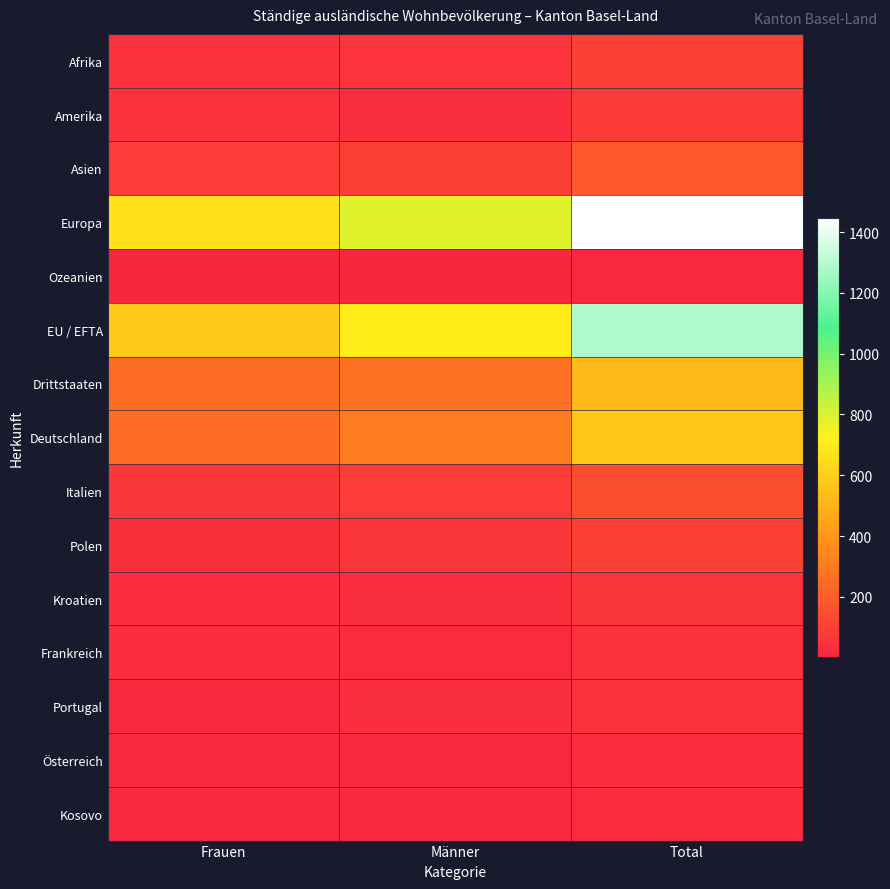

At how many categories does at least one series exceed 850?

1